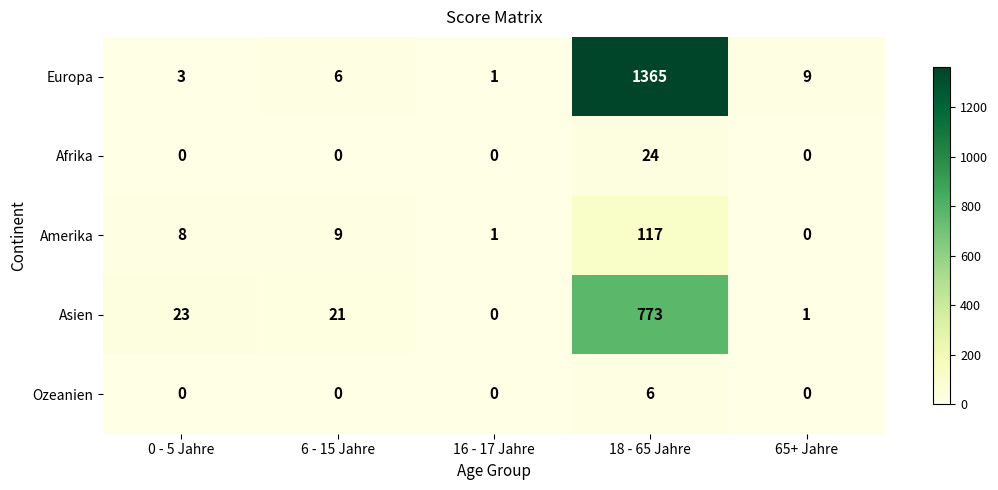

At how many categories does at least one series exceed 431?

1